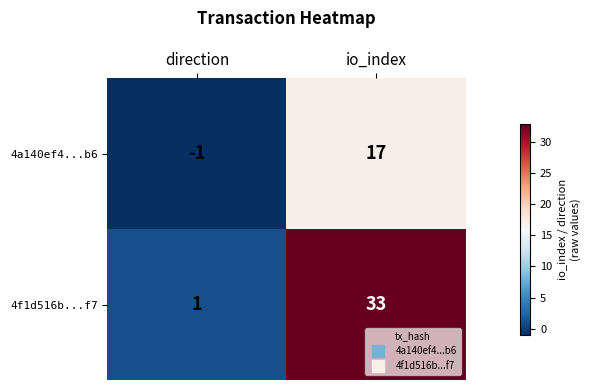

What is the sum of all 4a140ef4...b6 values?

16